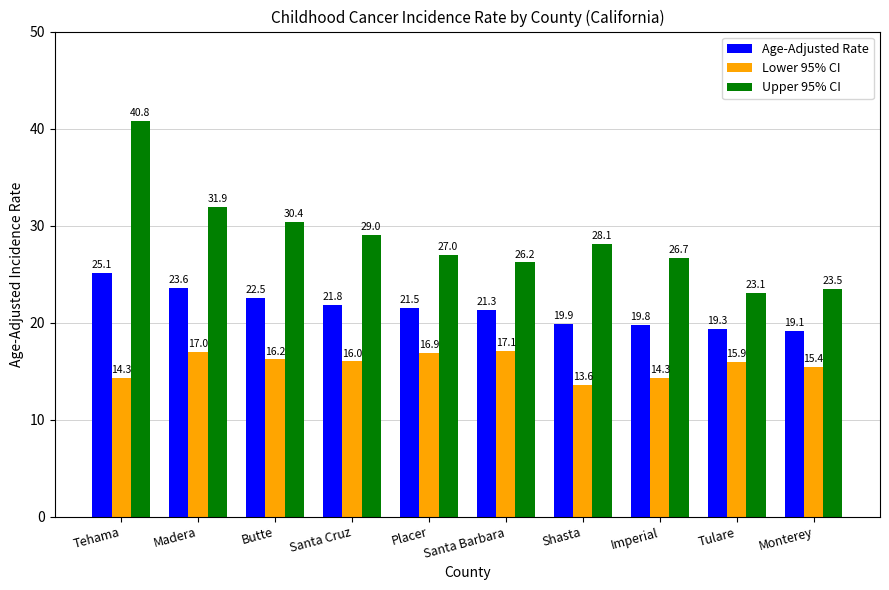

Which series has the largest range (max minus min)?

Upper 95% CI